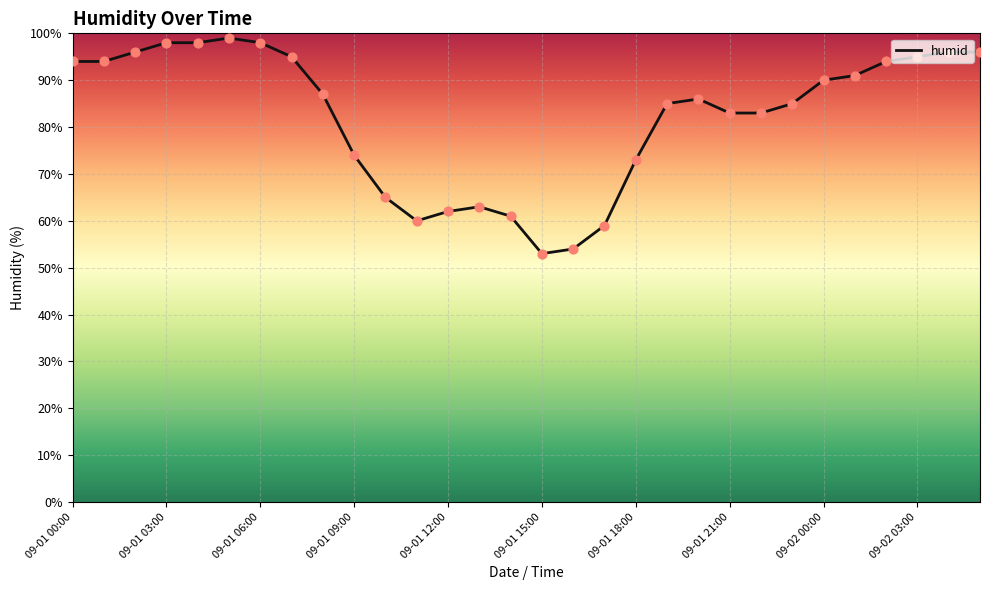

What is the difference between the maximum and minimum values?

46